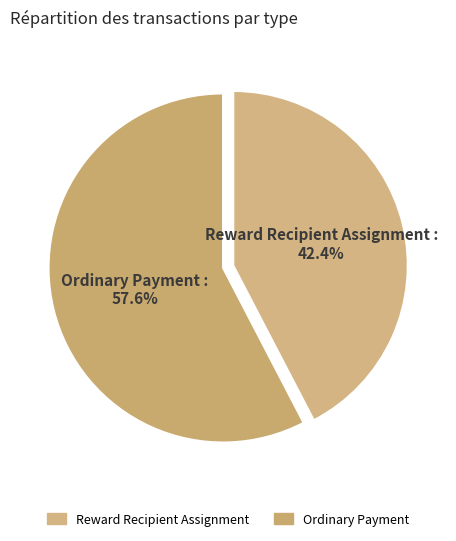

Does Reward Recipient Assignment represent more than half of the total?

No